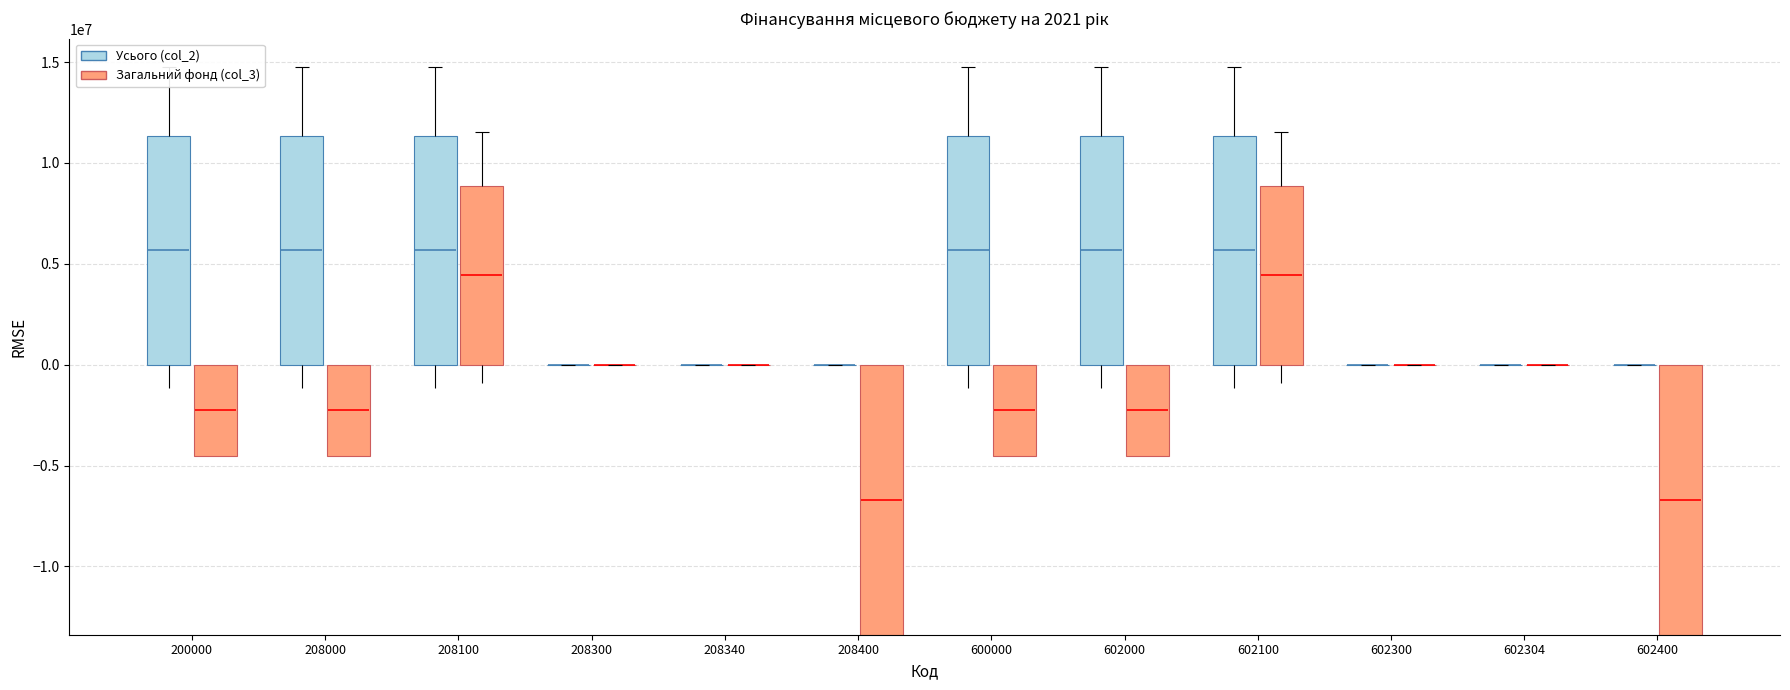

Between 602300 and 602304, which is larger?

602300